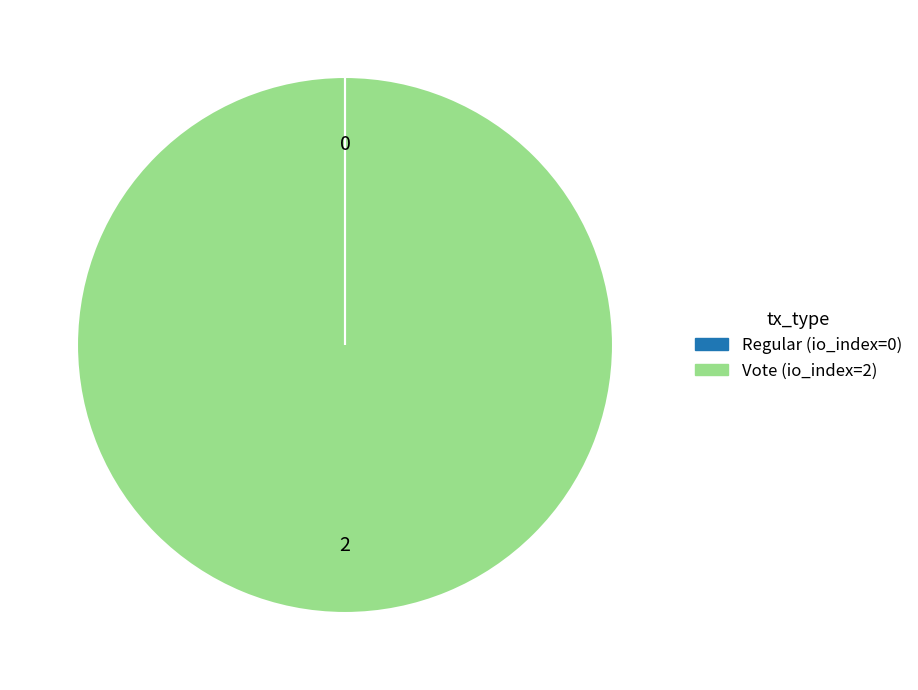

What is the majority slice?

Vote (io_index=2)